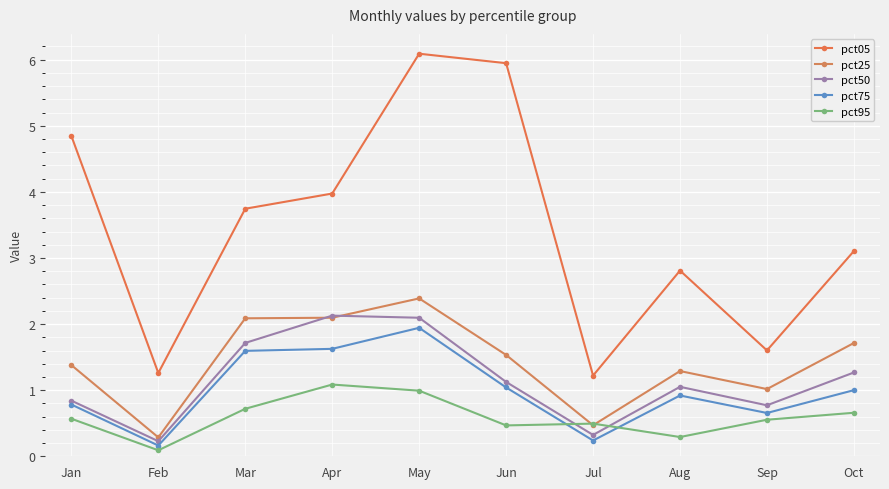

Reading left to right, transcribe all the data shown in this chart.

pct05: 4.8	1.3	3.7	4.0	6.1	5.9	1.2	2.8	1.6	3.1
pct25: 1.4	0.3	2.1	2.1	2.4	1.5	0.5	1.3	1.0	1.7
pct50: 0.8	0.2	1.7	2.1	2.1	1.1	0.3	1.1	0.8	1.3
pct75: 0.8	0.2	1.6	1.6	1.9	1.0	0.2	0.9	0.7	1.0
pct95: 0.6	0.1	0.7	1.1	1.0	0.5	0.5	0.3	0.6	0.7